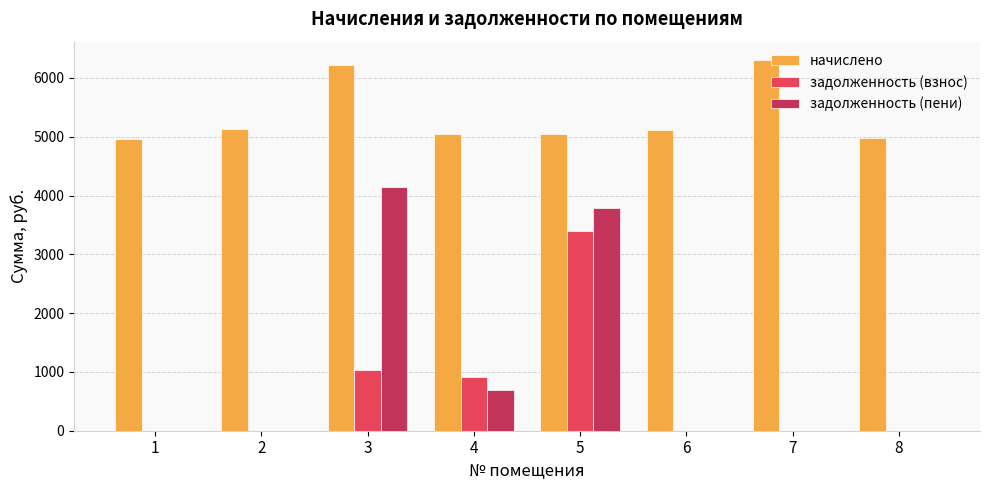

What is the maximum value for задолженность (взнос)?

3390.8